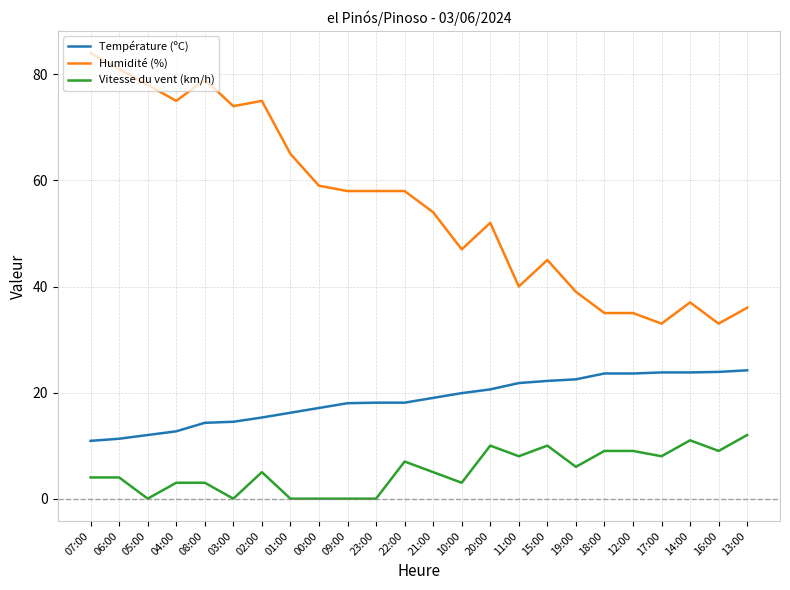

True or false: Vitesse du vent (km/h) and Température (ºC) cross at least once.

False